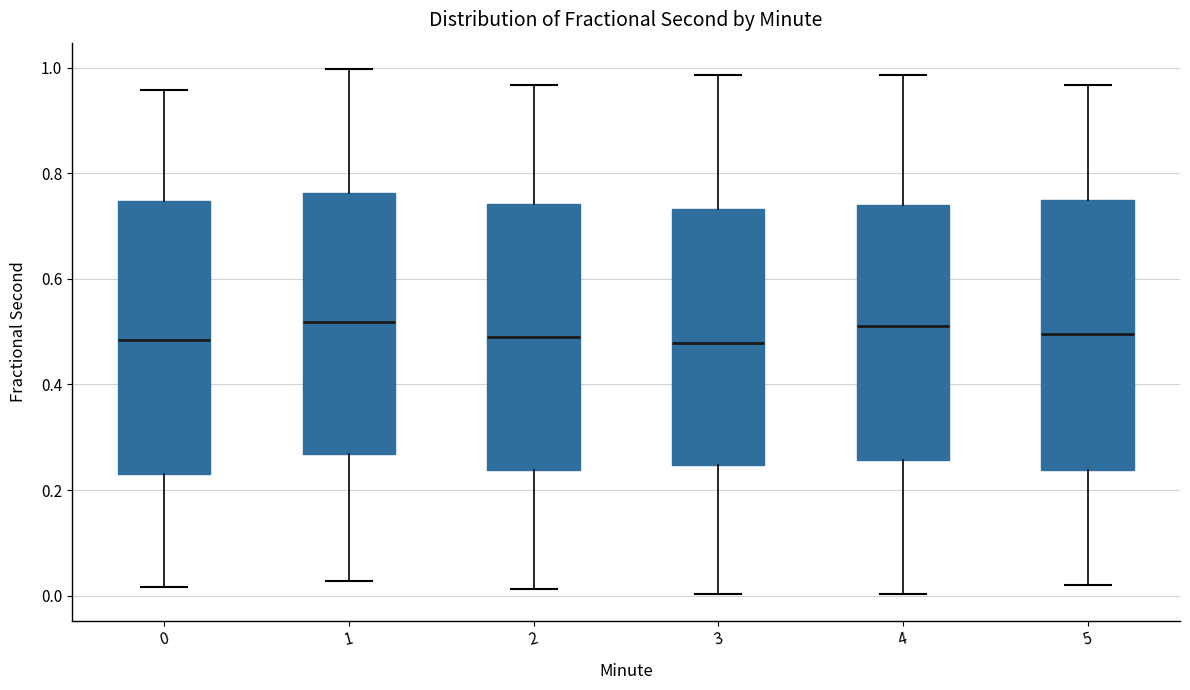

Reading left to right, read every box against the y-axis: the position of its median line, the range the box covers, and the ends of its whiskers. The values are not printed on the chart, so give them approximately, as read against the axis.

0: median 0.48, box 0.24 to 0.74, whiskers 0.02 to 0.96
1: median 0.52, box 0.26 to 0.76, whiskers 0.02 to 1.00
2: median 0.50, box 0.24 to 0.74, whiskers 0.02 to 0.96
3: median 0.48, box 0.24 to 0.74, whiskers 0.00 to 0.98
4: median 0.52, box 0.26 to 0.74, whiskers 0.00 to 0.98
5: median 0.50, box 0.24 to 0.76, whiskers 0.02 to 0.96